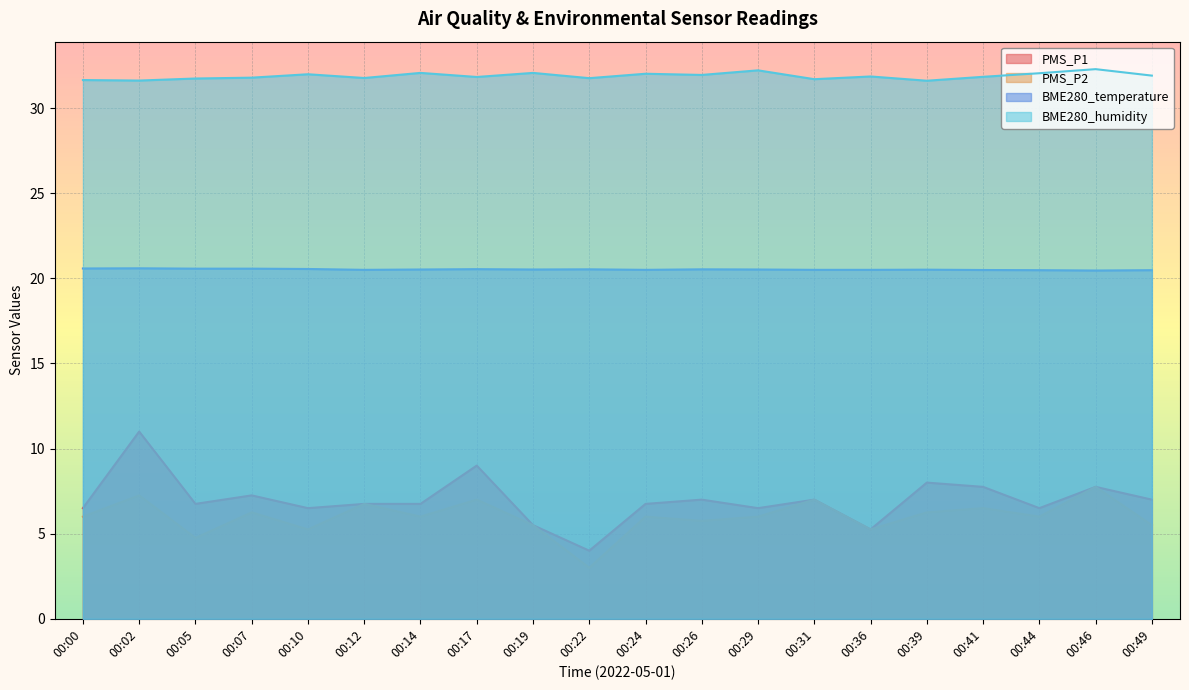

Reading left to right, list all the values displayed in this chart.

PMS_P1: 6.5	11.0	6.8	7.2	6.5	6.8	6.8	9.0	5.5	4.0	6.8	7.0	6.5	7.0	5.2	8.0	7.8	6.5	7.8	7.0
PMS_P2: 6.0	7.2	4.8	6.2	5.2	6.8	6.0	7.0	5.5	3.0	6.0	5.8	6.0	7.0	5.2	6.2	6.5	6.0	7.8	5.5
BME280_temperature: 20.6	20.6	20.6	20.6	20.6	20.5	20.5	20.5	20.5	20.5	20.5	20.5	20.5	20.5	20.5	20.5	20.5	20.5	20.5	20.5
BME280_humidity: 31.6	31.6	31.7	31.8	32.0	31.8	32.1	31.8	32.1	31.8	32.0	31.9	32.2	31.7	31.9	31.6	31.8	32.0	32.3	31.9